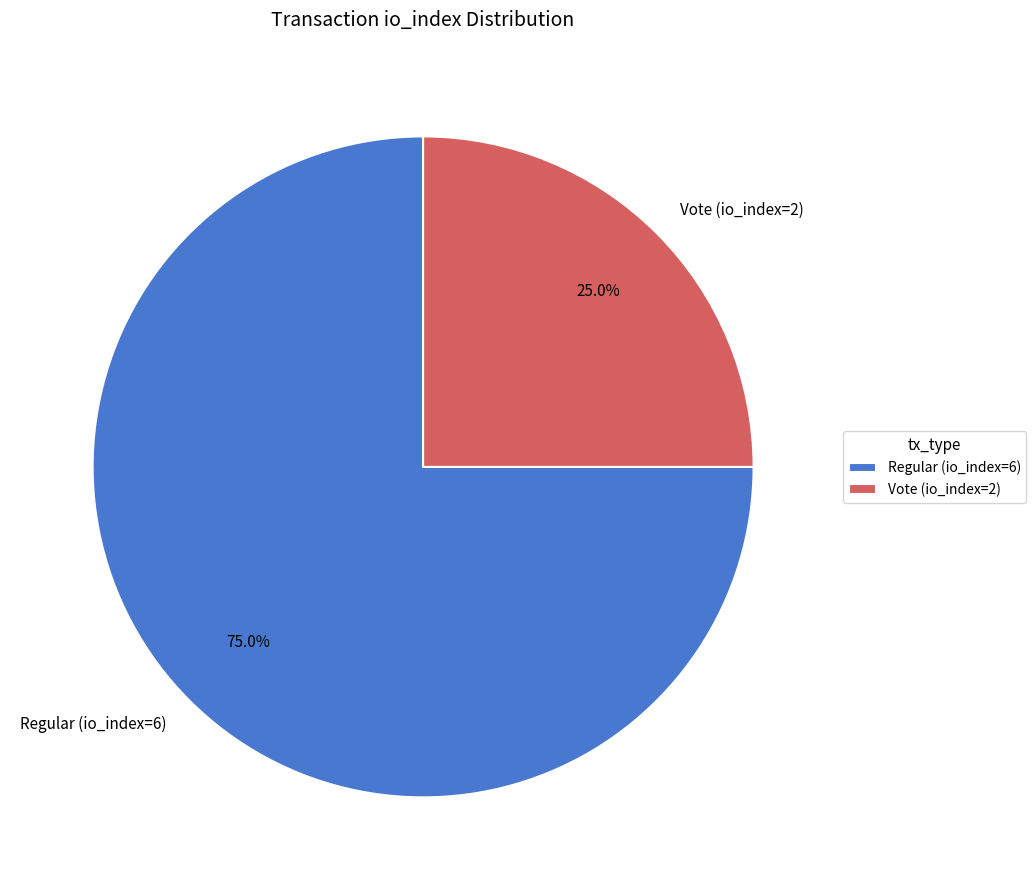

Which category has the smallest portion of the pie?

Vote (io_index=2)